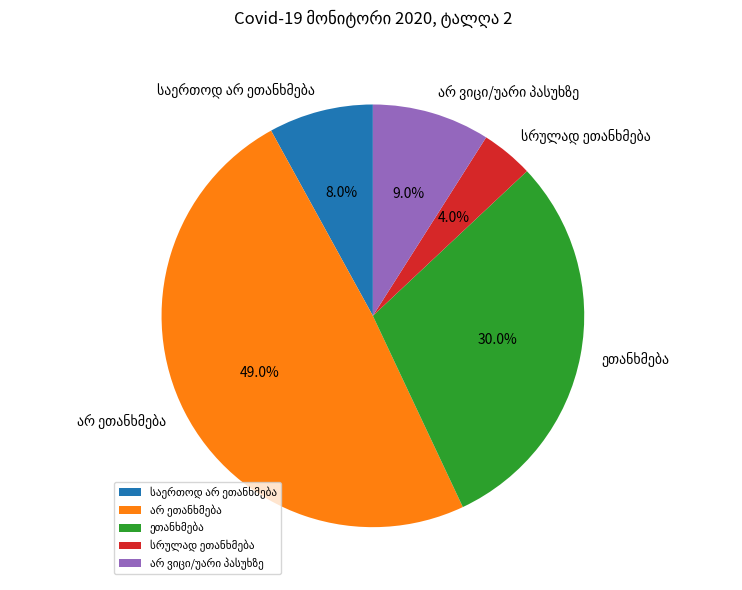

Count the number of slices in the pie.

5